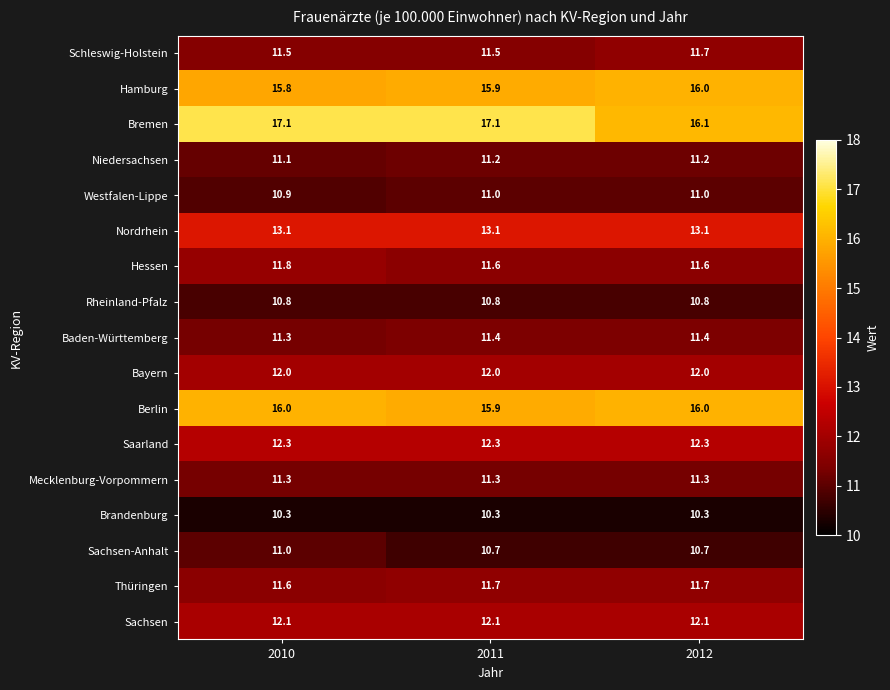

The Baden-Württemberg series shows 6.5 at 2012. True or false?

False